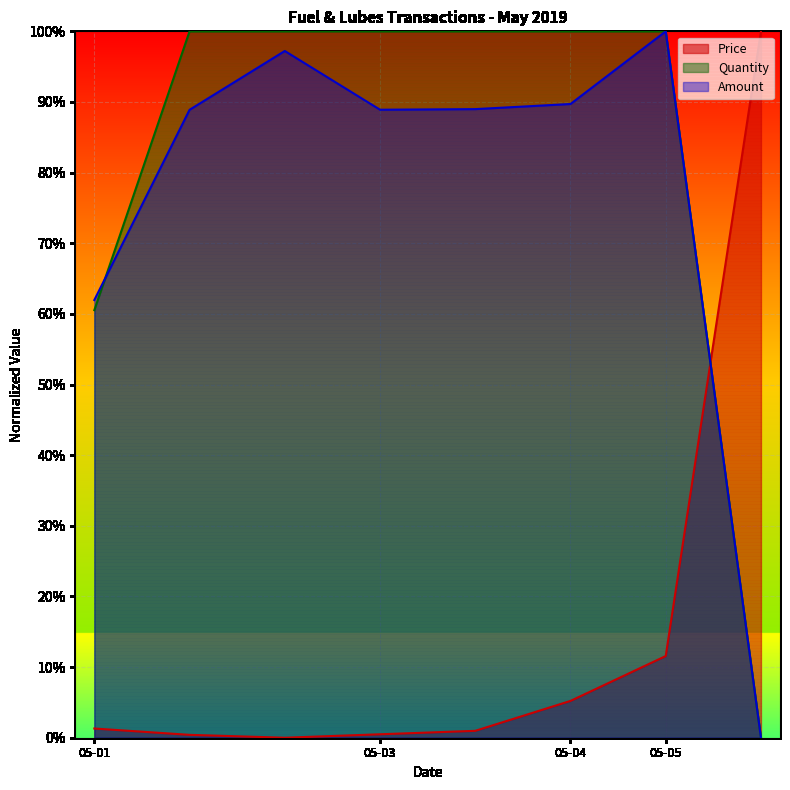

Does the chart display data point markers on the line(s)?

No